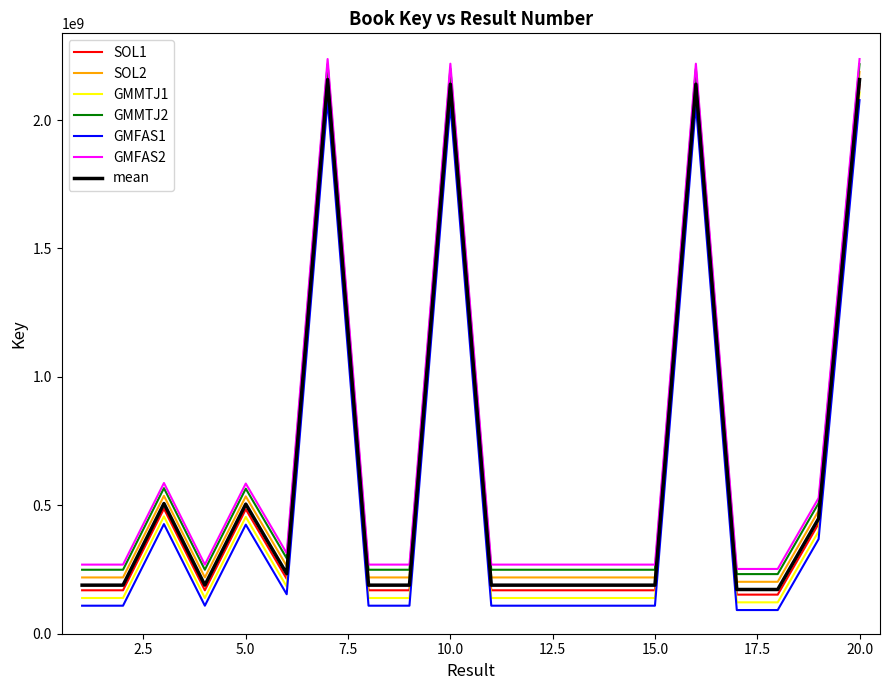

What is the highest value of the GMMTJ2 series?

2217707819